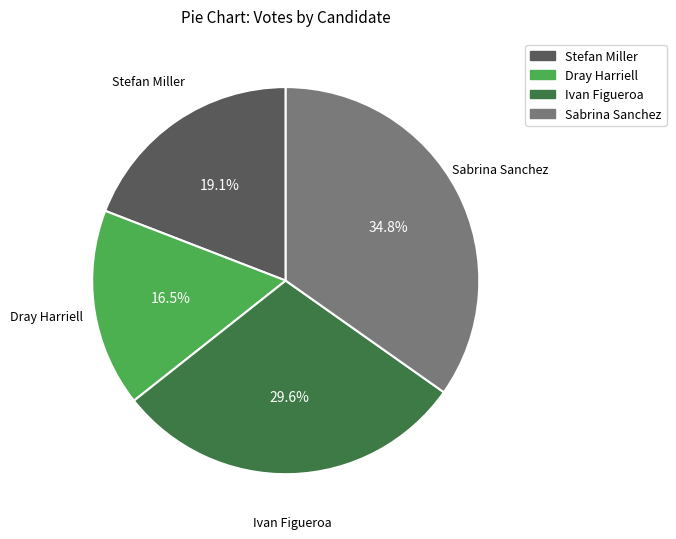

Which category has the smallest portion of the pie?

Dray Harriell